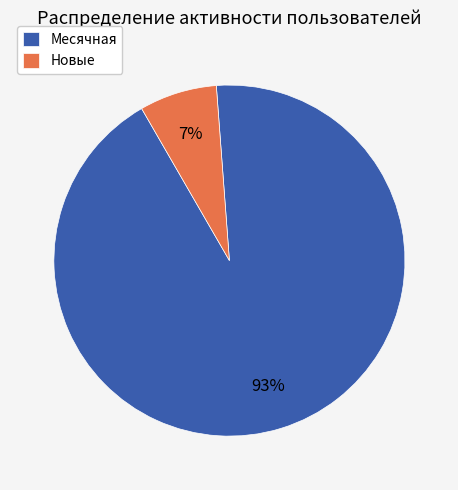

What is the smallest slice in the pie chart?

Новые